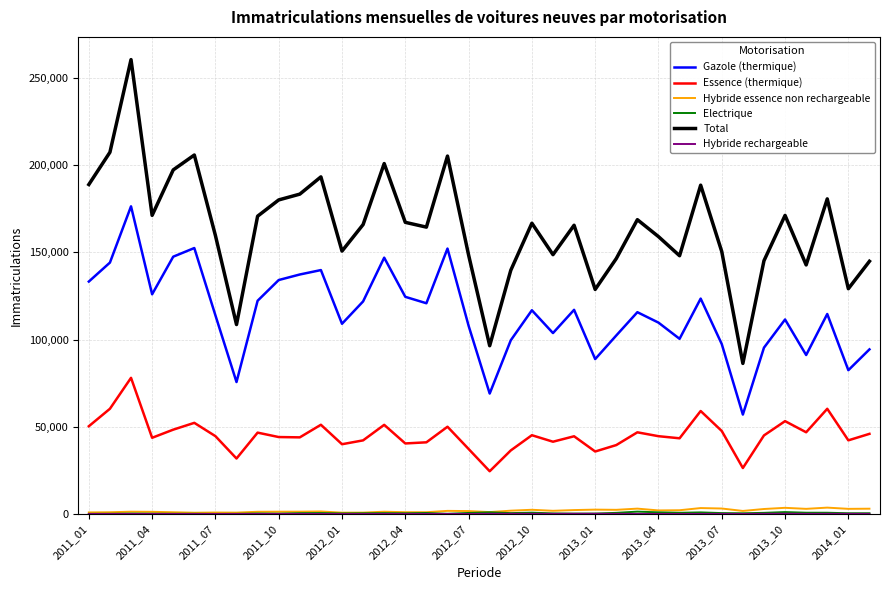

Which series has the widest spread of values?

Total